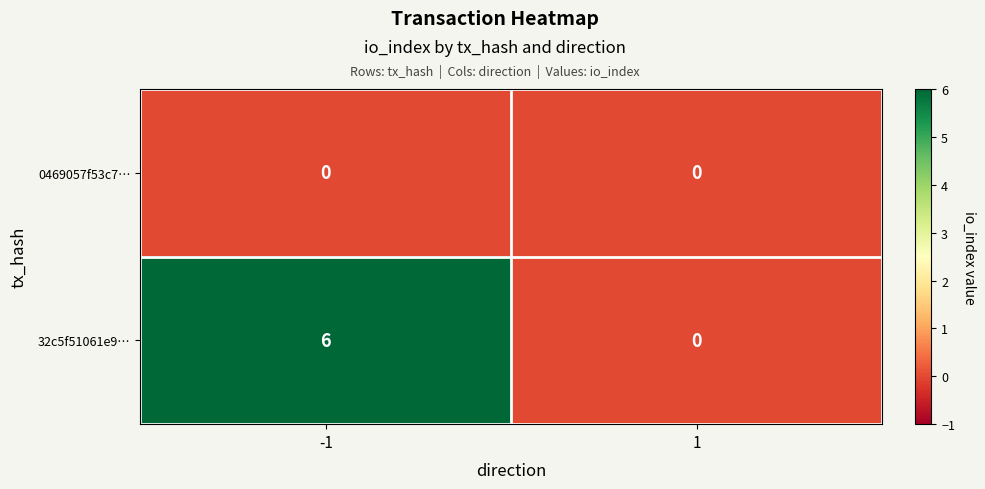

What is the greatest value displayed?

6